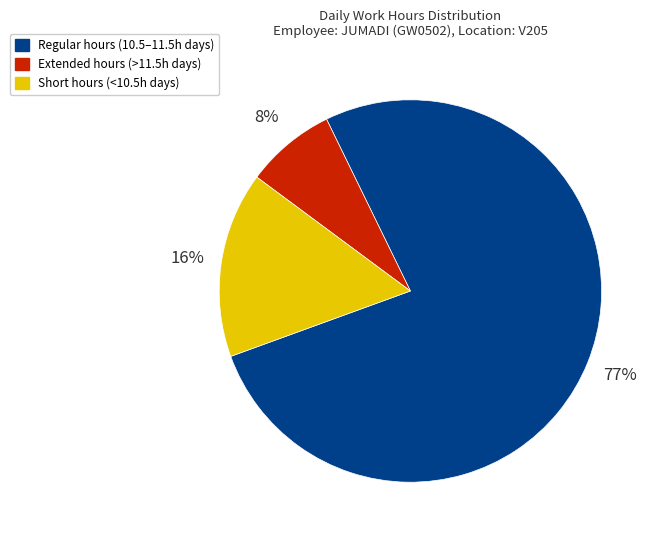

Count the number of slices in the pie.

3